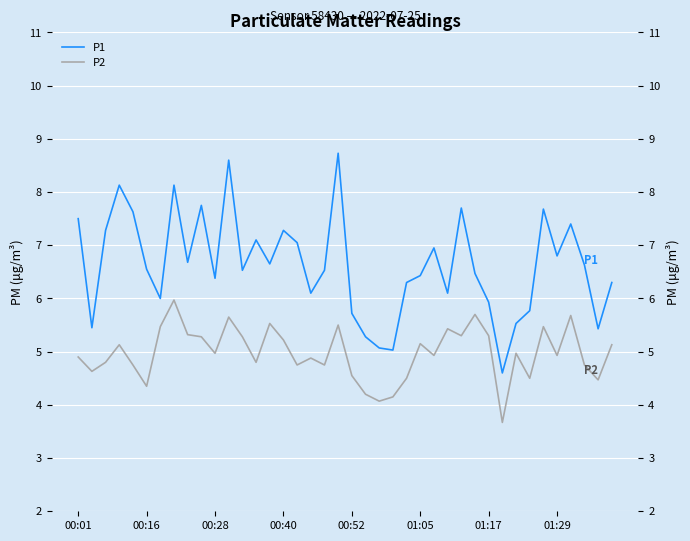

What is the value of the P2 point at the 6th from the left?

4.3